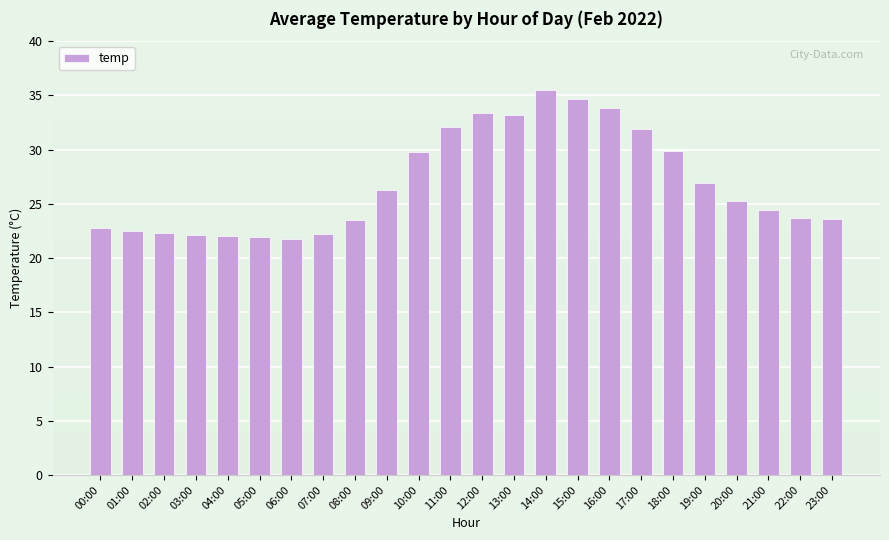

What is the difference between the second highest and second lowest values?

12.8